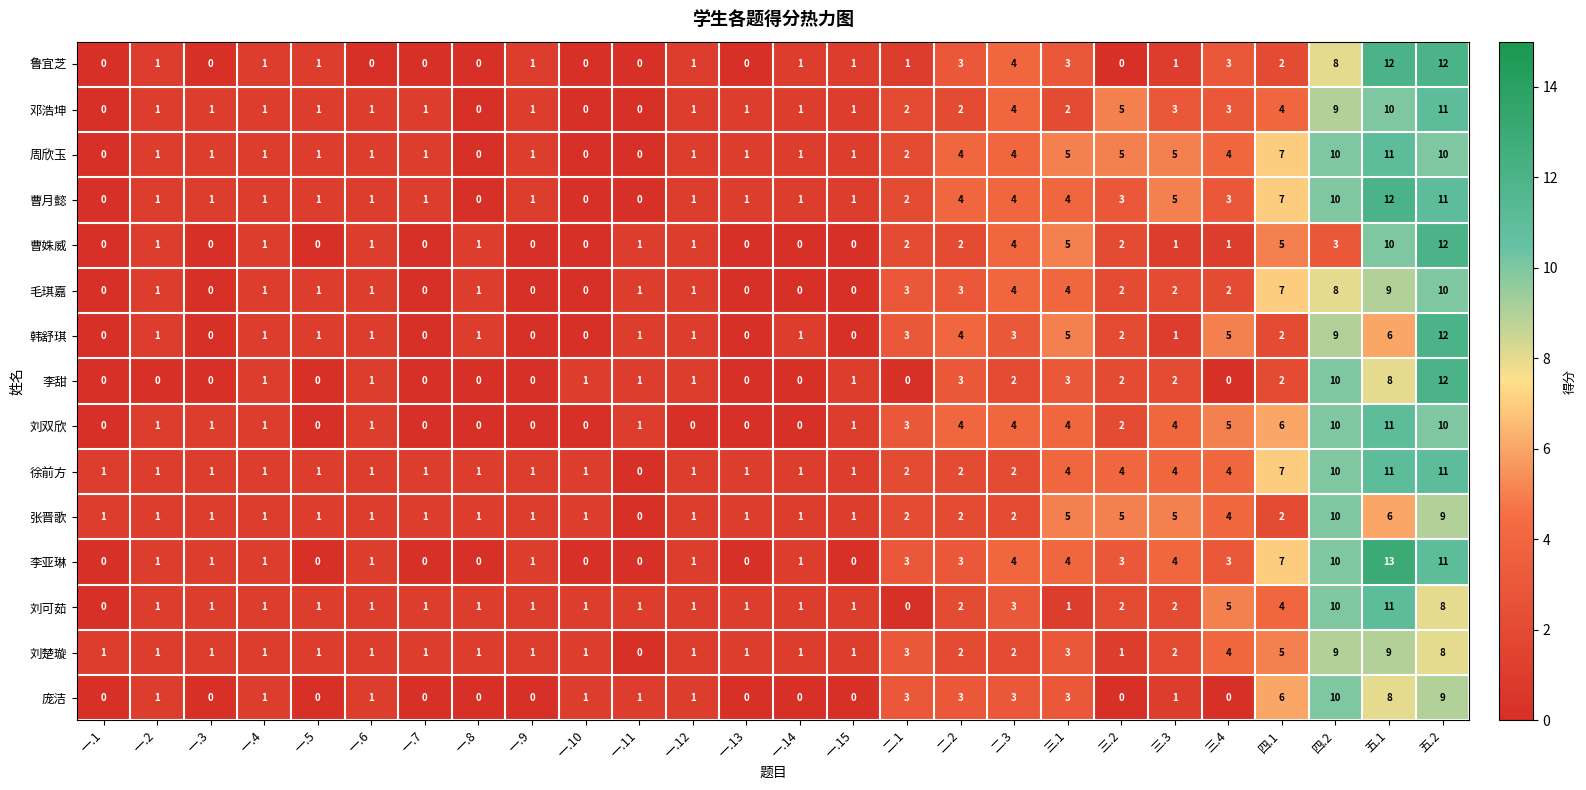

Where is 刘可茹 nearest to the value 5?

三.4